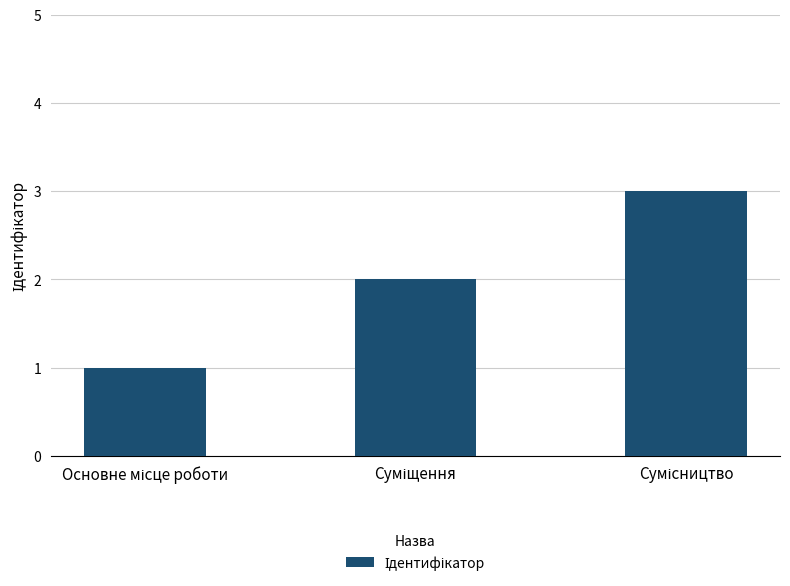

What is the sum of all values?

6